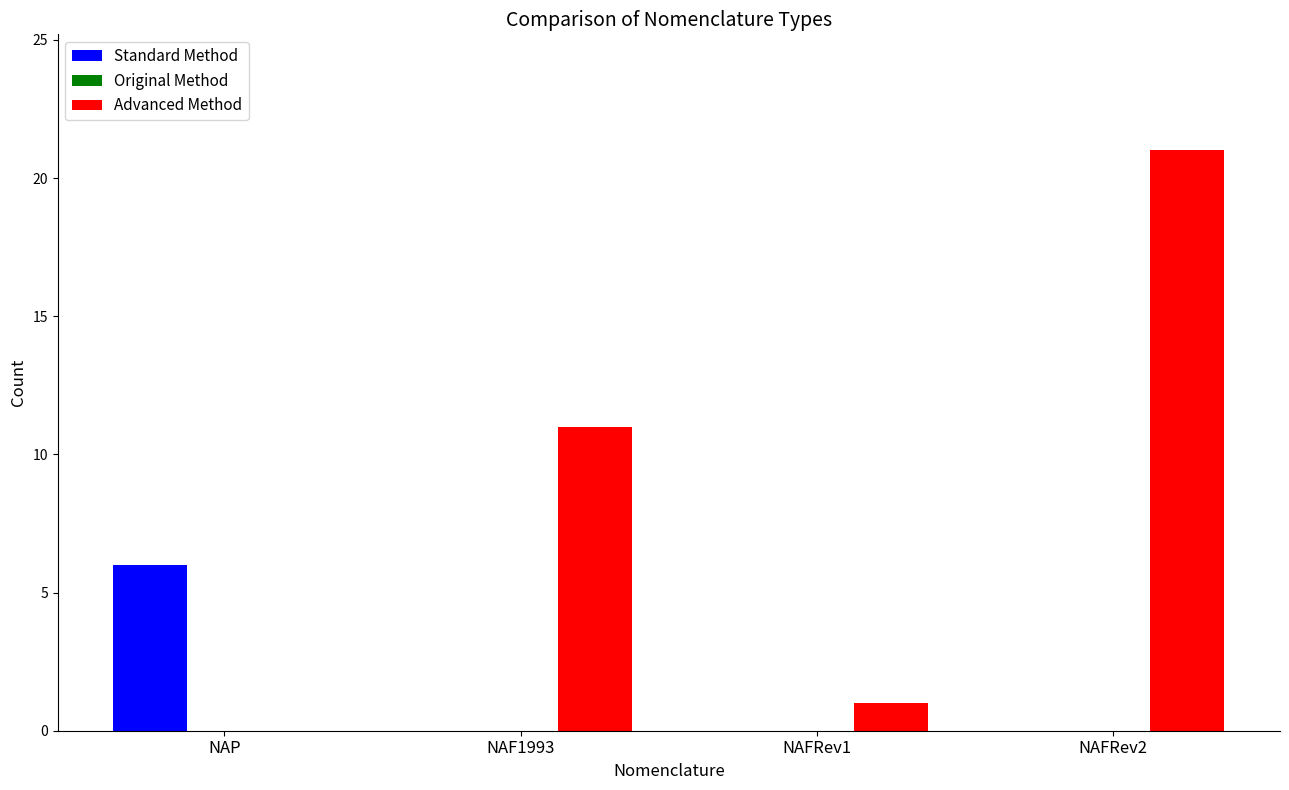

The Advanced Method series shows 1 at NAFRev1. True or false?

True